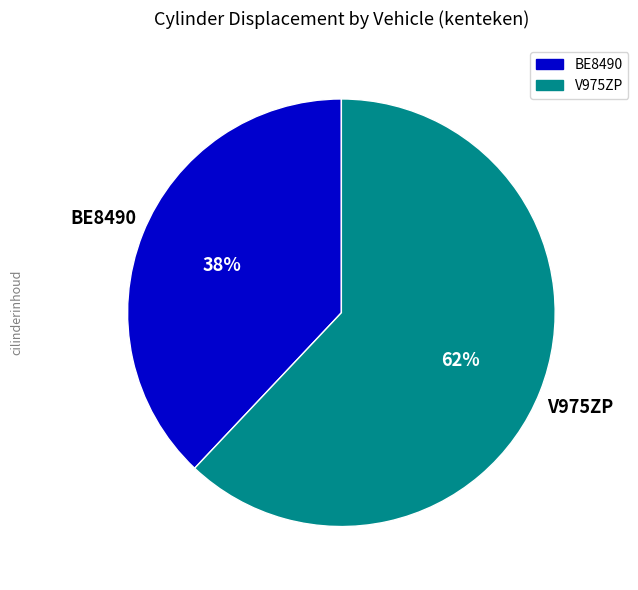

Approximately how many times larger is the value at BE8490 compared to V975ZP?

0.6